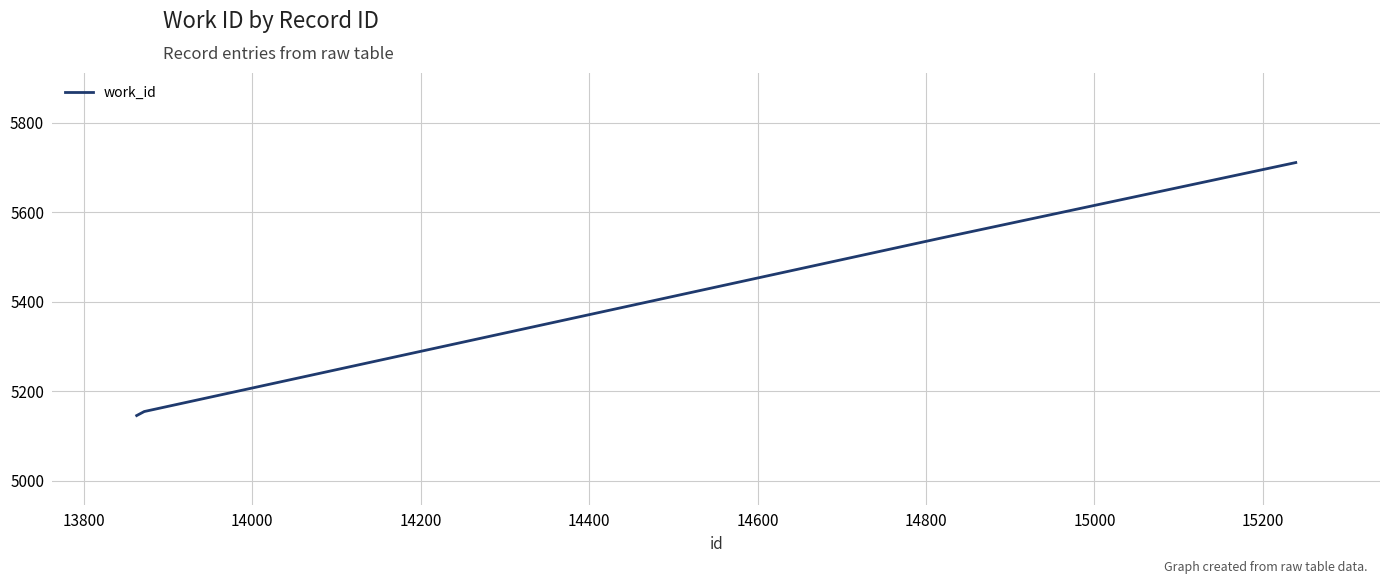

Is this an area chart (filled region under the line)?

No